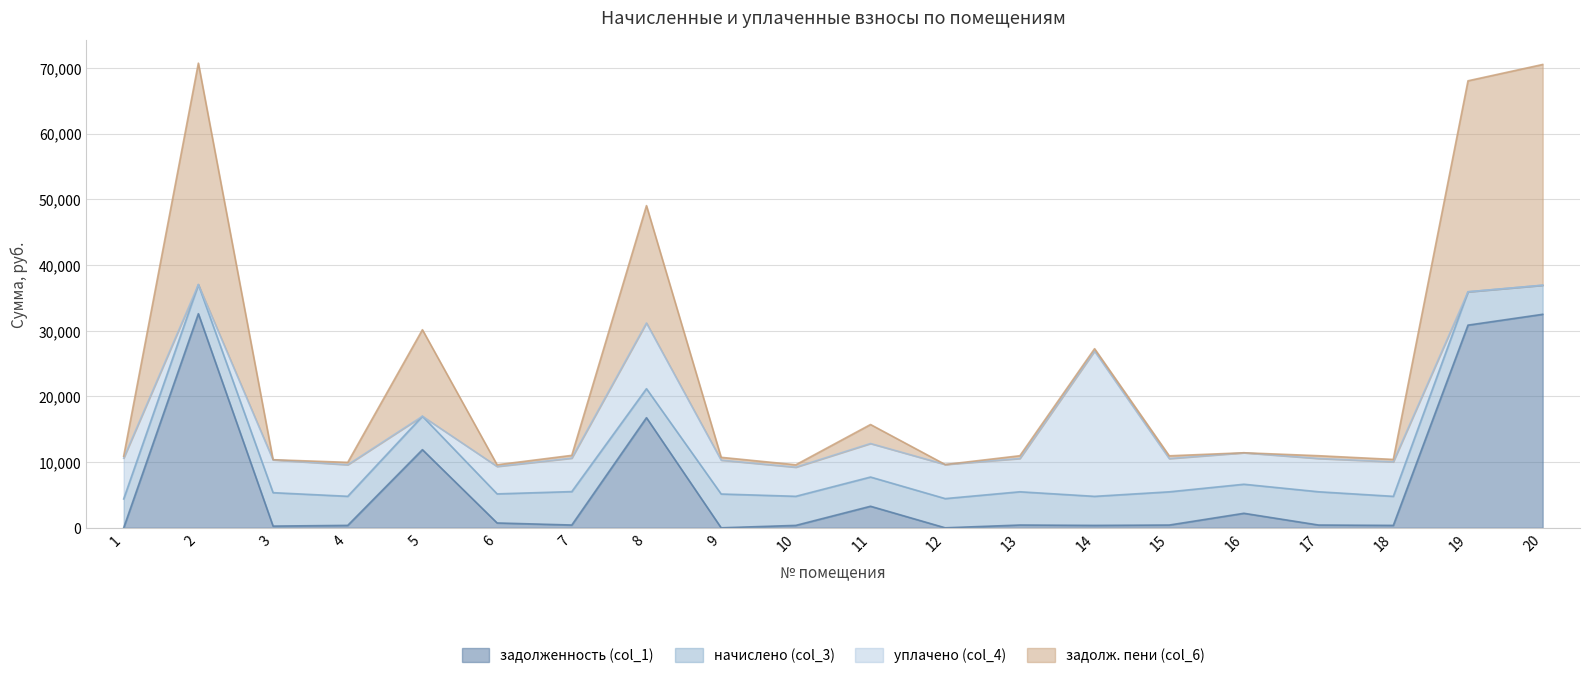

How many interior local peaks does the задолж. пени (col_6) series have?

6